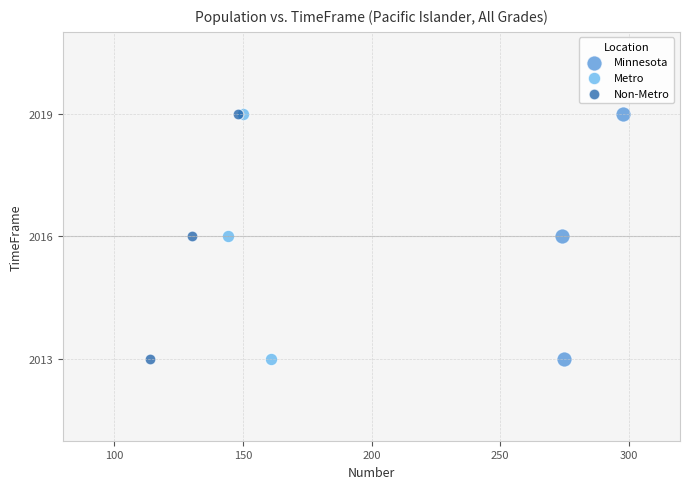

What are all the series names shown in the legend?

Minnesota, Metro, Non-Metro